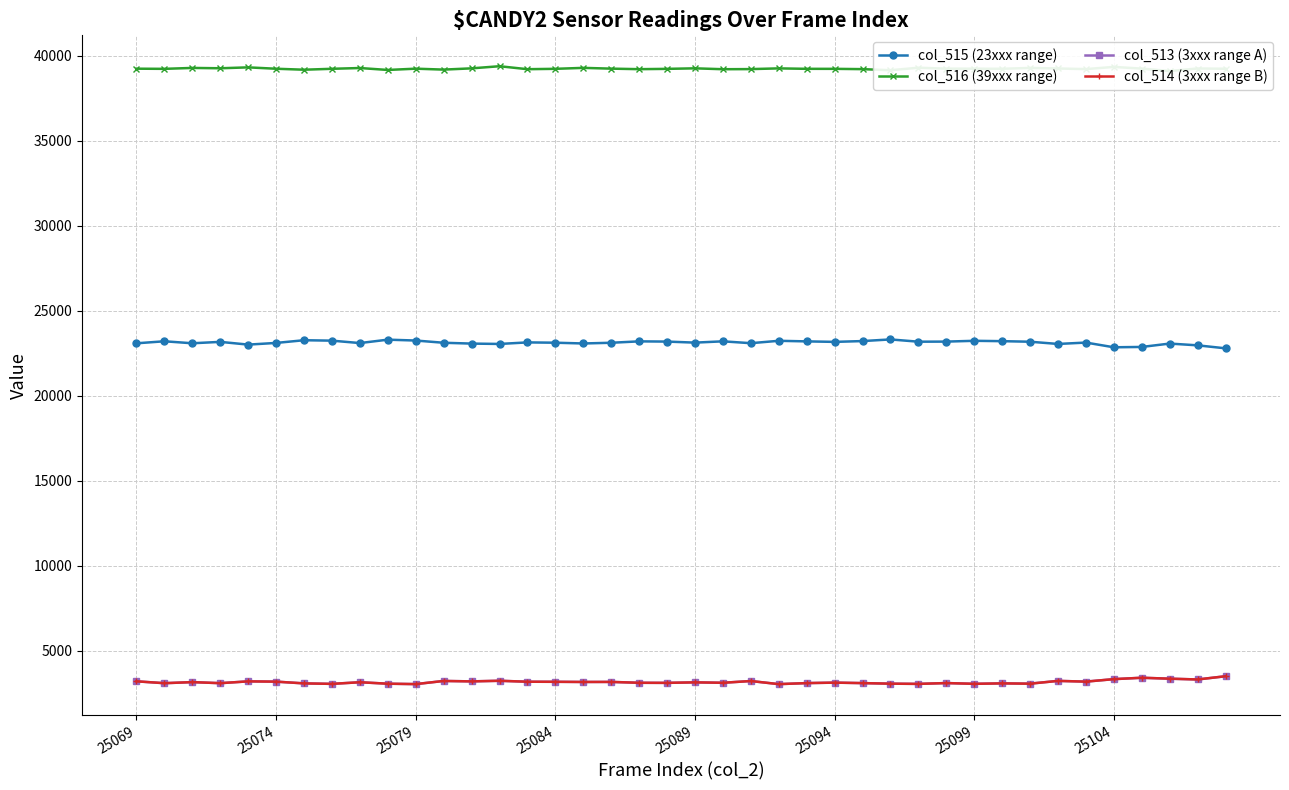

What is the highest value of the col_516 (39xxx range) series?

39384